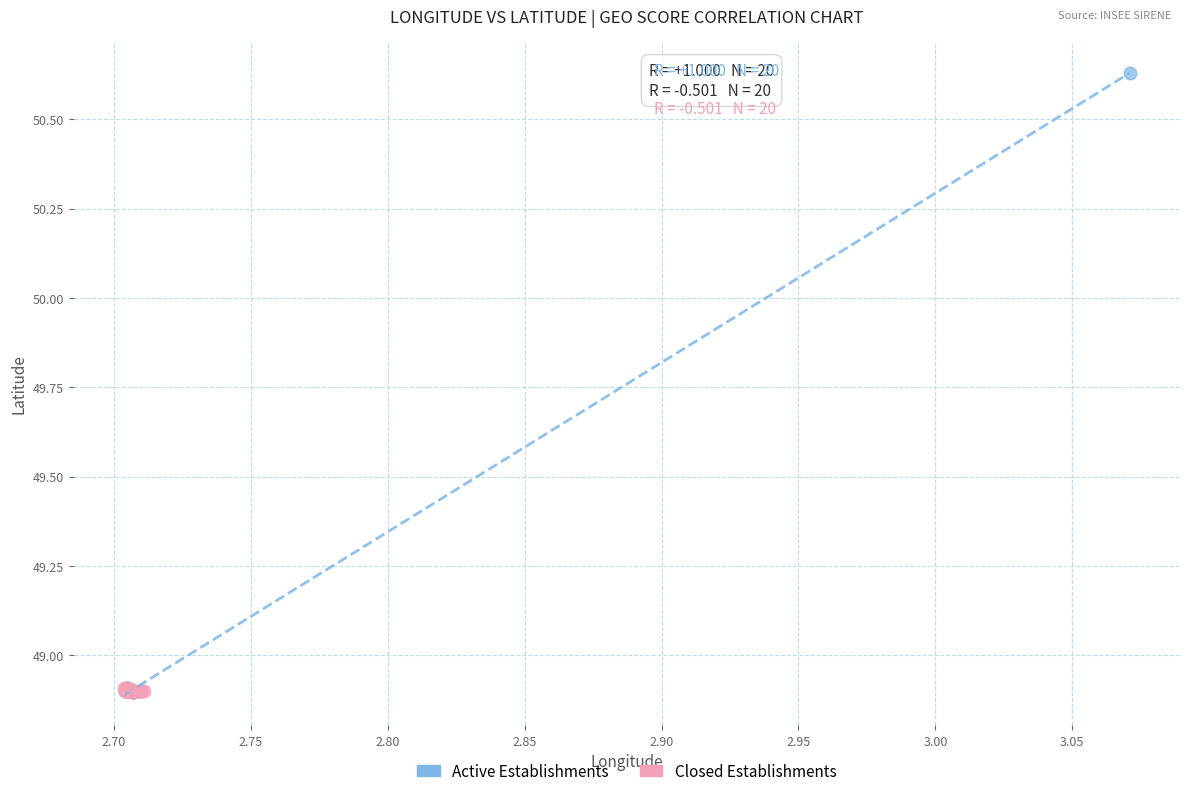

Which series reaches the maximum Y coordinate?

Active Establishments